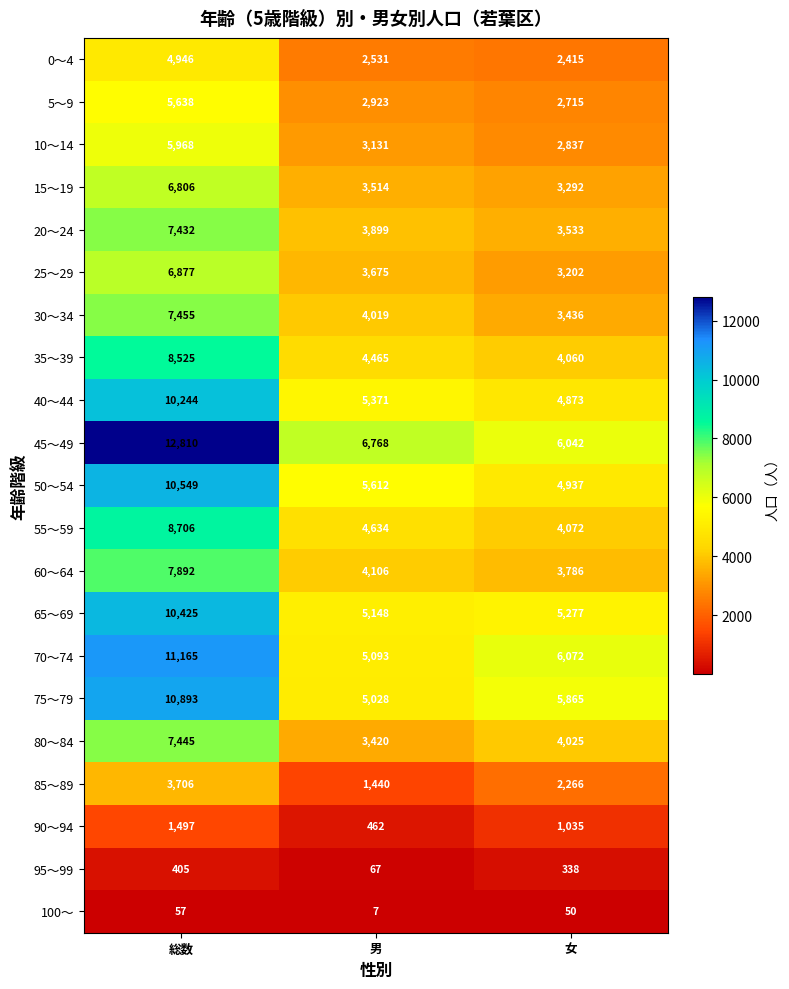

True or false: 10～14 has a value of 4246 at 男.

False